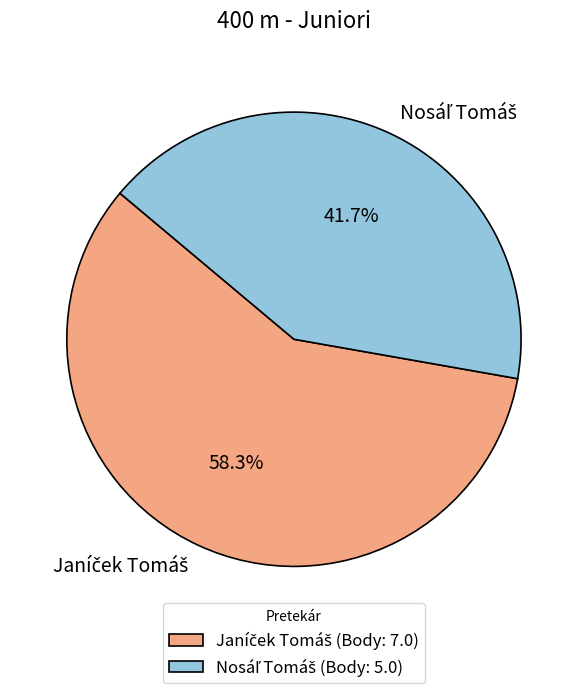

Does any single category account for the majority?

Yes